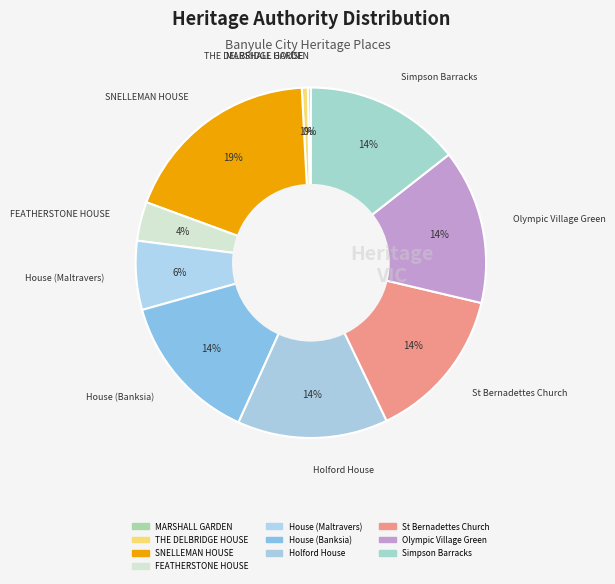

Is there a majority slice in this chart?

No